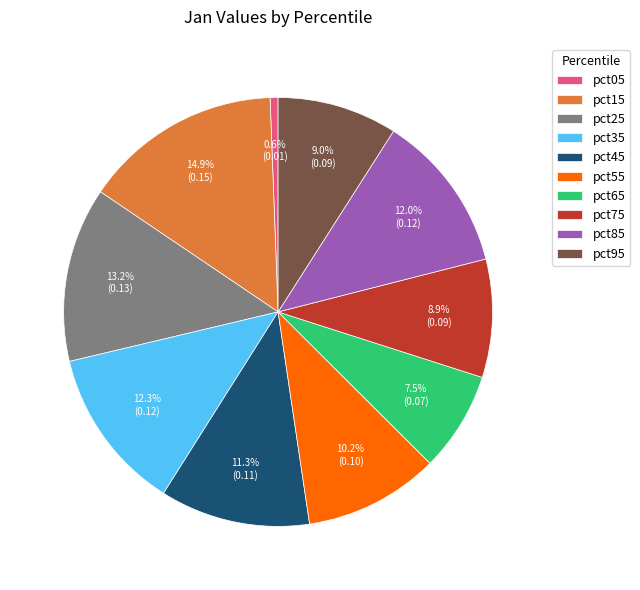

True or false: pct05 accounts for 1% of the total.

True